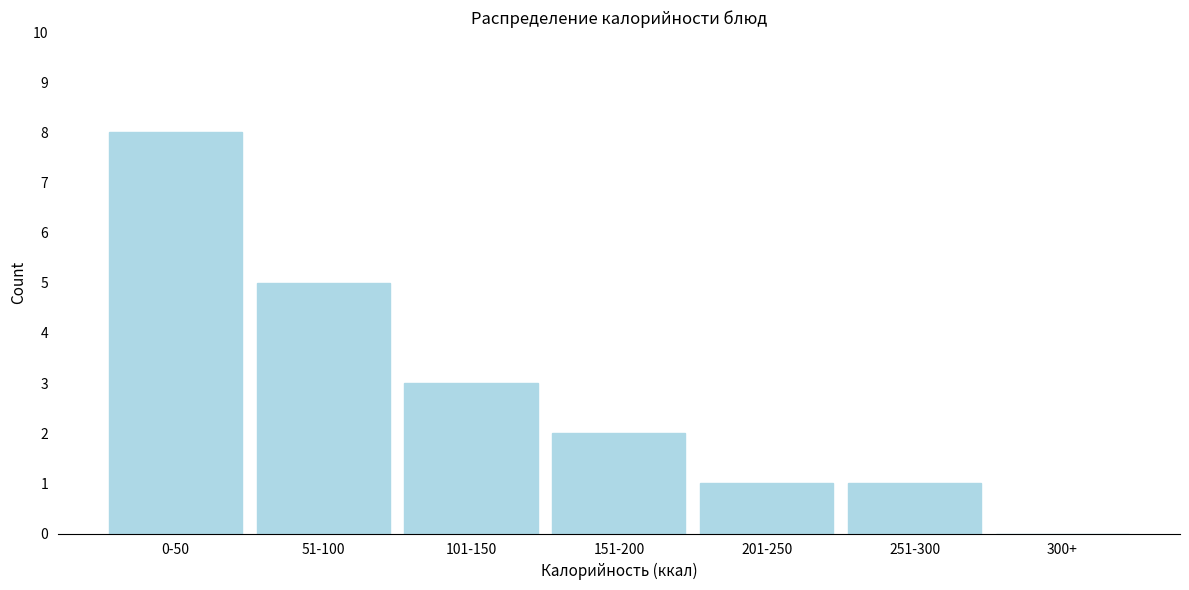

Reading left to right, extract all data points from this chart.

0-50=8	51-100=5	101-150=3	151-200=2	201-250=1	251-300=1	300+=0